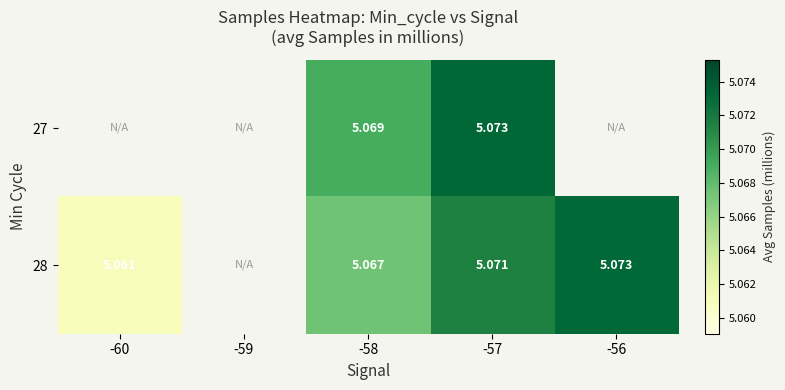

Between -59 and -57, which is larger?

-57